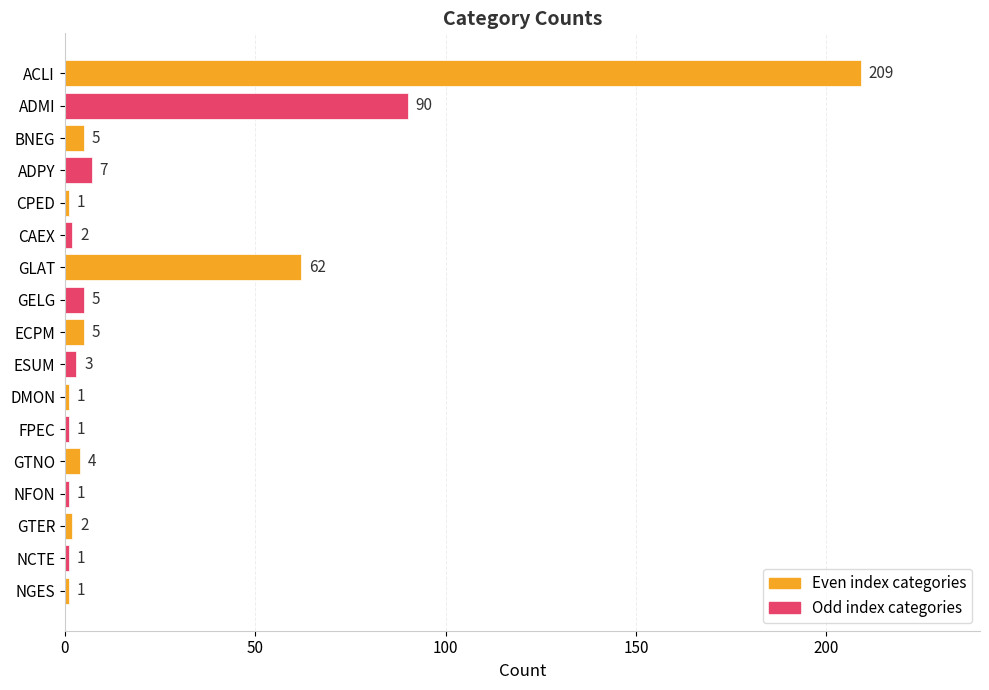

The chart shows a value of 209 at ACLI. True or false?

True